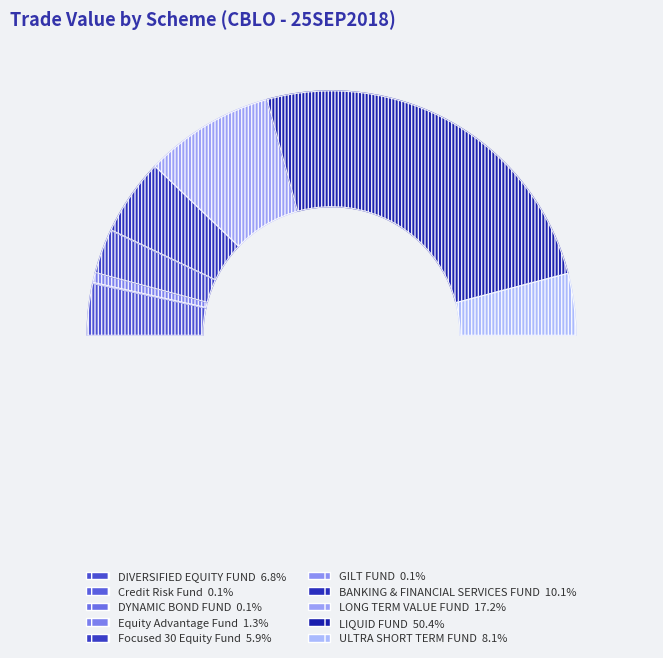

Does IDBI LIQUID FUND represent more than half of the total?

Yes